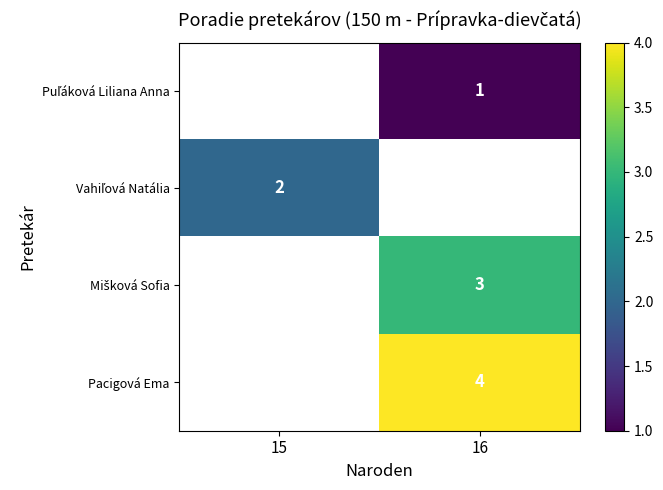

At which label does Vahiľová Natália reach its minimum?

15